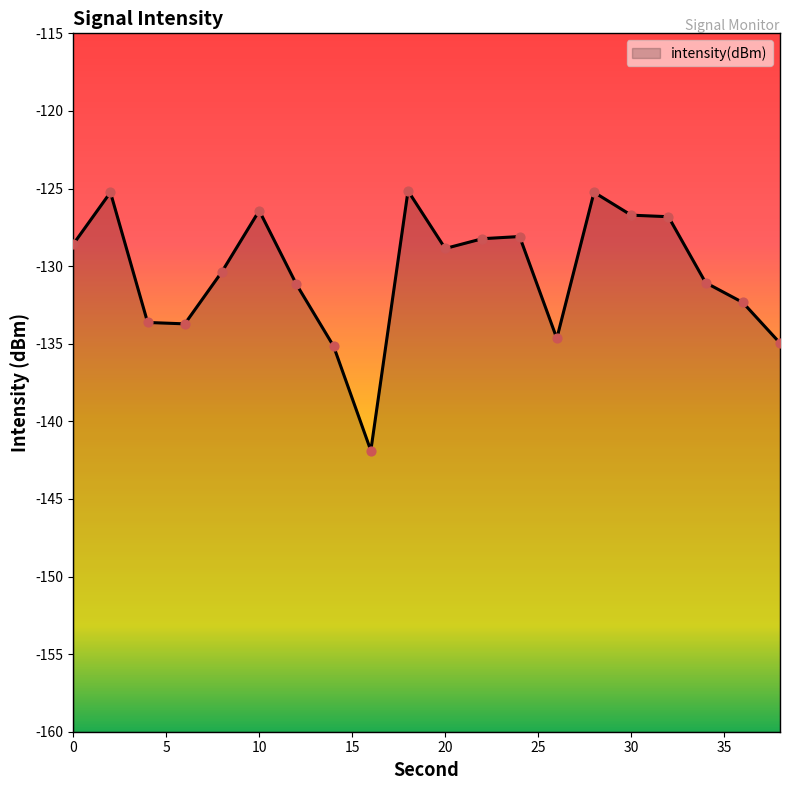

What is the change in value from 14 to 18?

+10.0